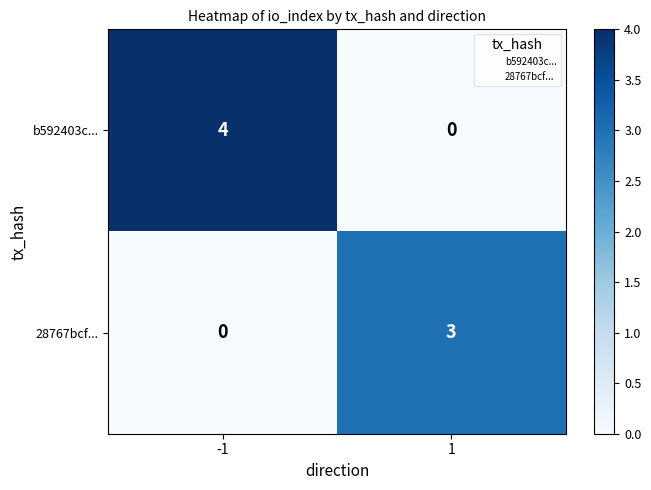

List the series in order of their overall mean, lowest first.

28767bcf..., b592403c...